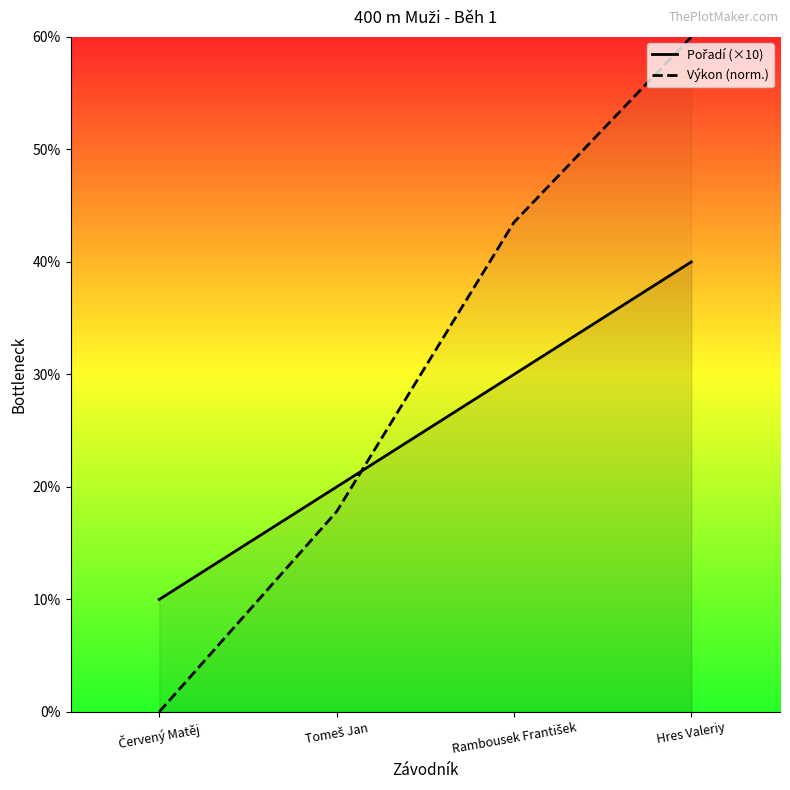

List the labels in order of Pořadí (×10) value, largest first.

Hres Valeriy, Rambousek František, Tomeš Jan, Červený Matěj